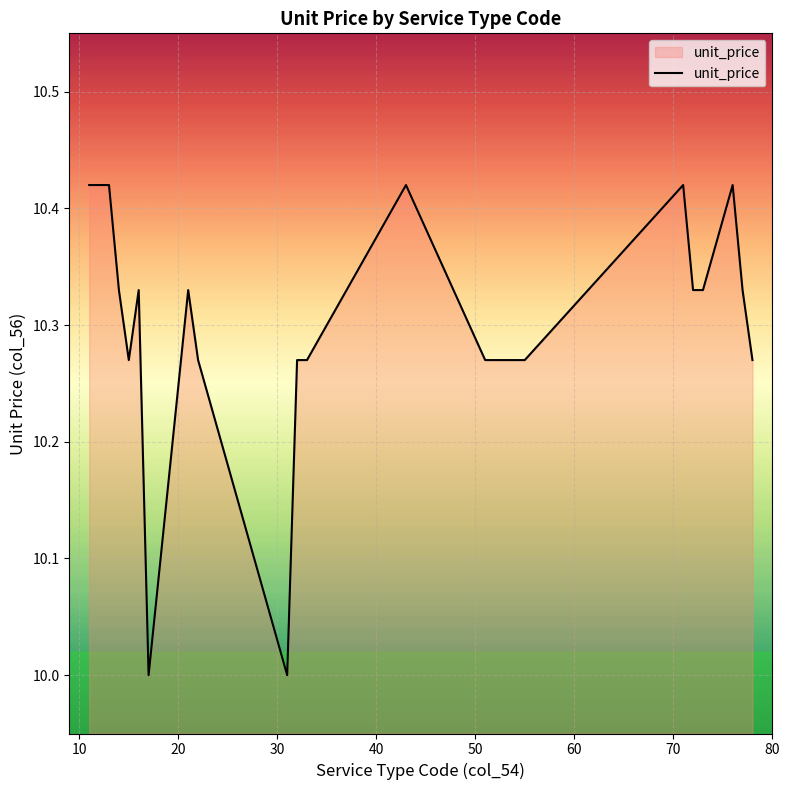

Reading right to left, what are all the values shown in this chart?

10.3	10.3	10.4	10.3	10.3	10.4	10.3	10.3	10.3	10.3	10.3	10.4	10.3	10.3	10.0	10.3	10.3	10.0	10.3	10.3	10.3	10.3	10.3	10.3	10.3	10.4	10.4	10.4